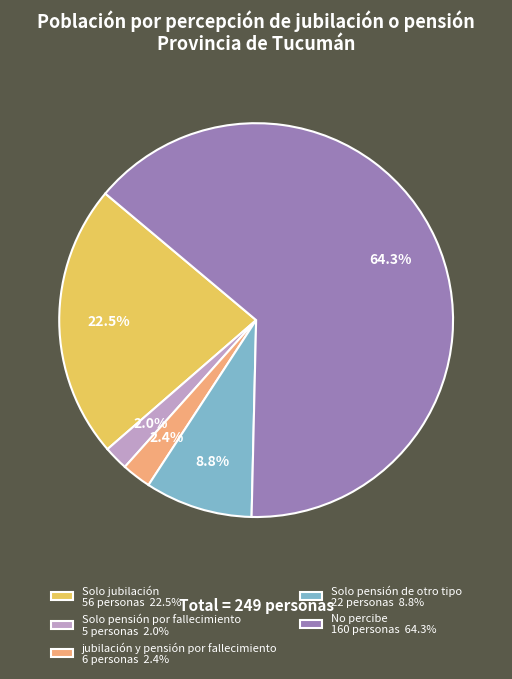

Between jubilación y pensión por fallecimiento and No percibe, which is larger?

No percibe